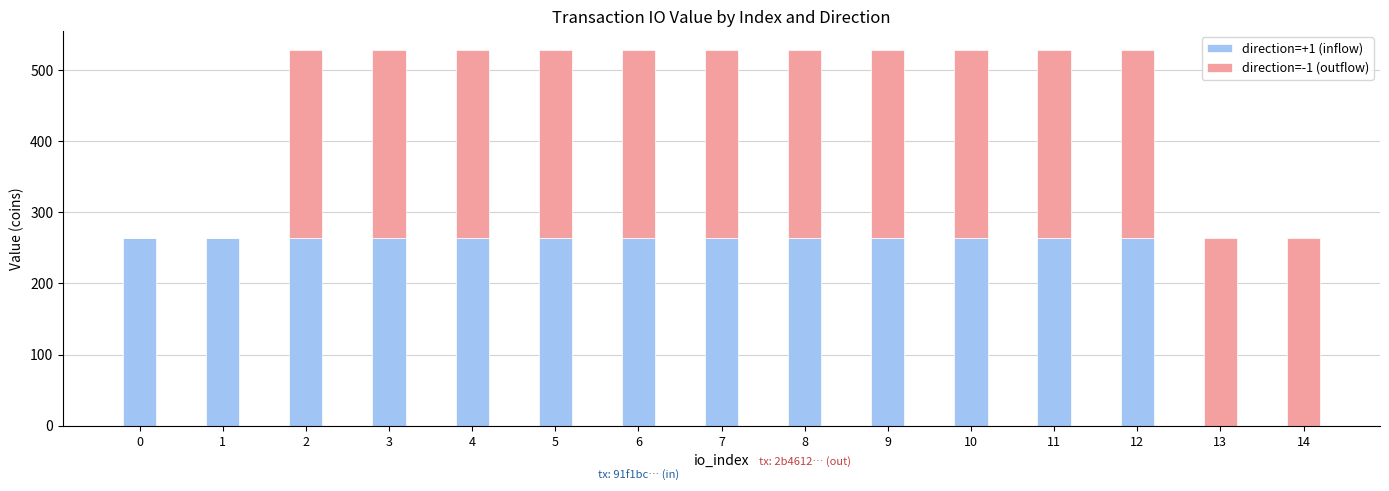

What is the total value across all series at 8?

528.6